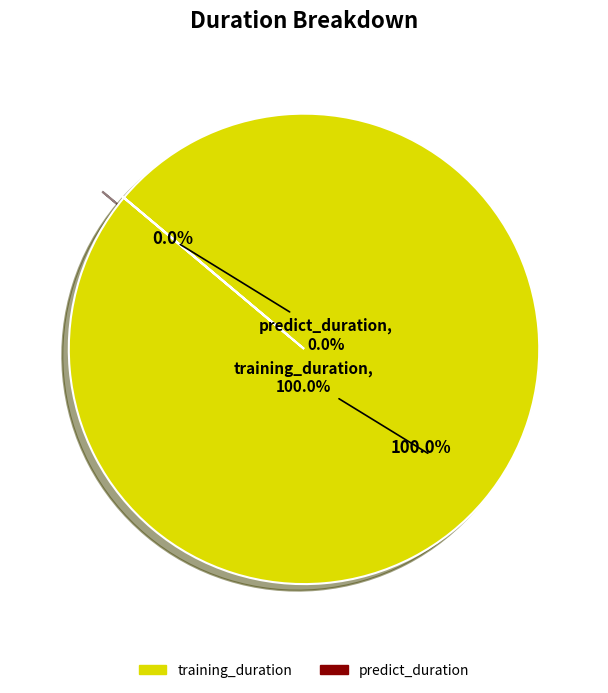

Which category has the biggest portion of the pie?

training_duration